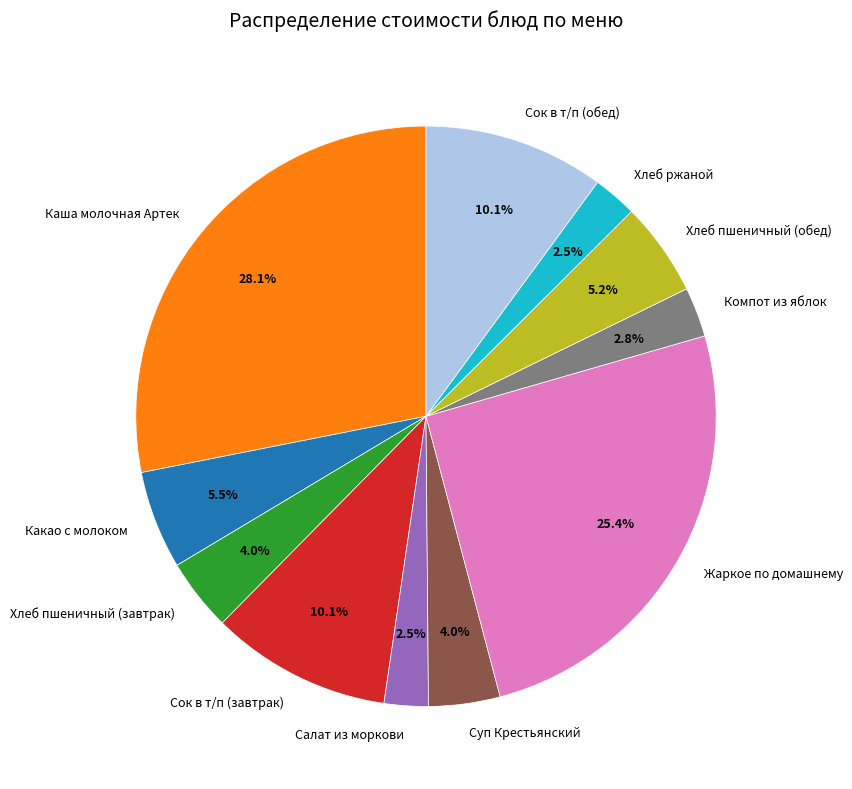

Which has a higher value, Хлеб ржаной or Хлеб пшеничный (обед)?

Хлеб пшеничный (обед)